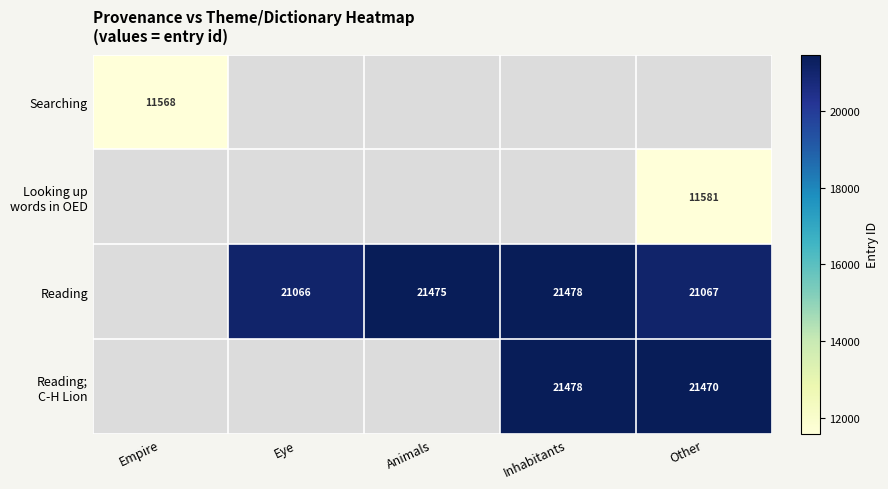

Is it true that Reading equals 30053 at Eye?

False